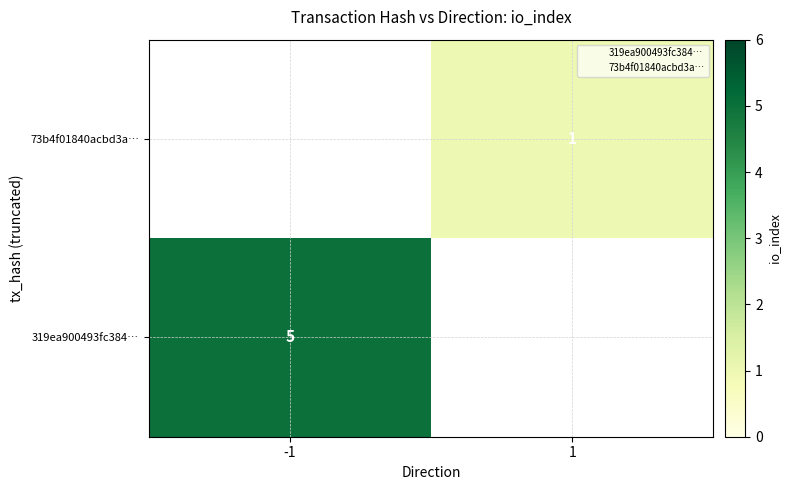

Where is 73b4f01840acbd3a… nearest to the value 0?

-1